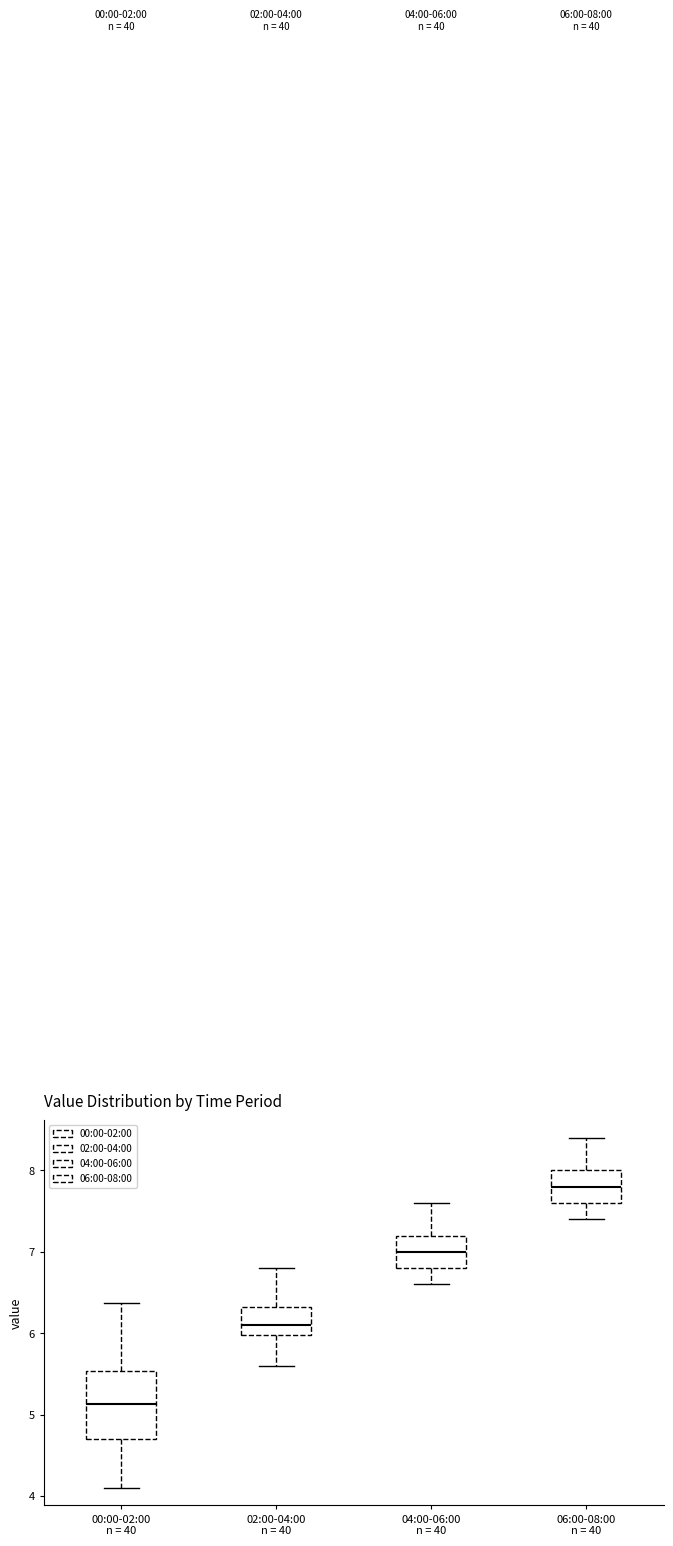

Comparing the boxes themselves (not the whiskers), which one is the tallest?

00:00-02:00 n = 40